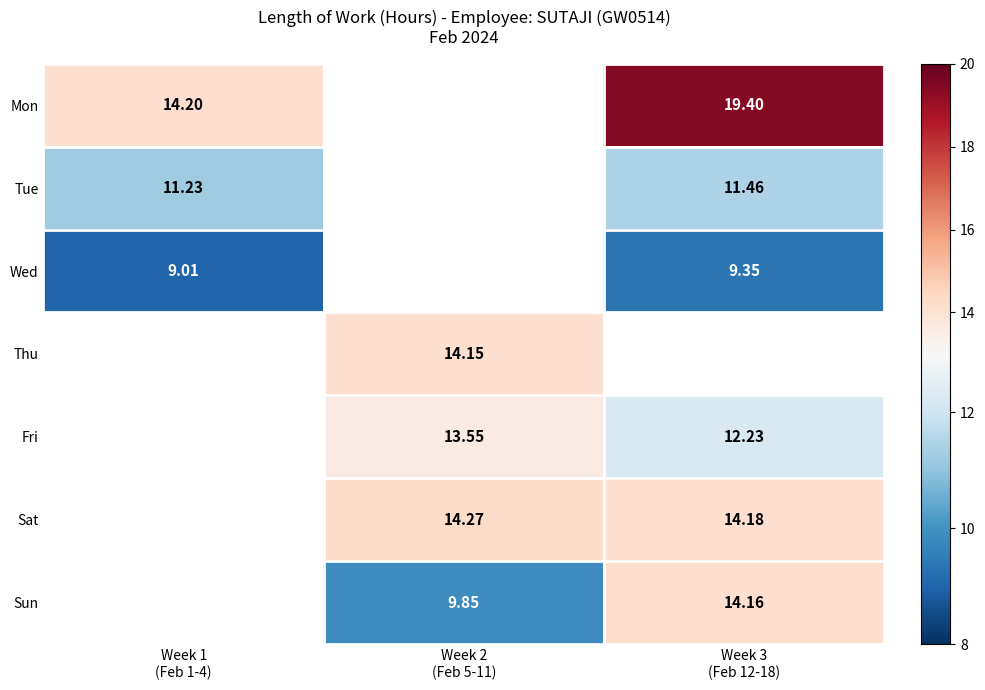

Which series changed the most between Week 1 (Feb 1-4) and Week 3 (Feb 12-18)?

Mon